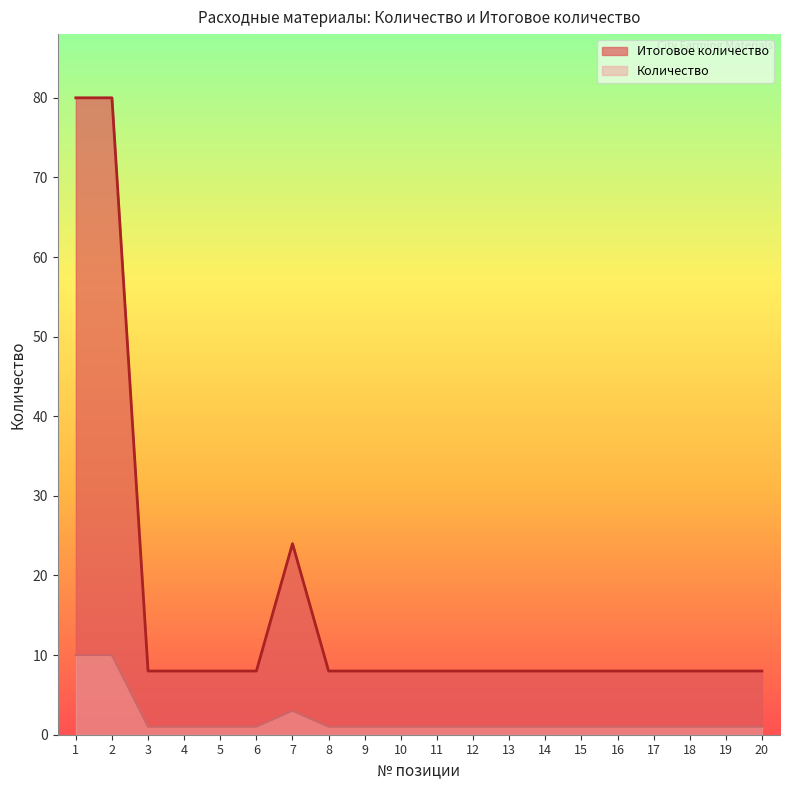

Rank the categories by value from highest to lowest.

1, 2, 7, 3, 4, 5, 6, 8, 9, 10, 11, 12, 13, 14, 15, 16, 17, 18, 19, 20